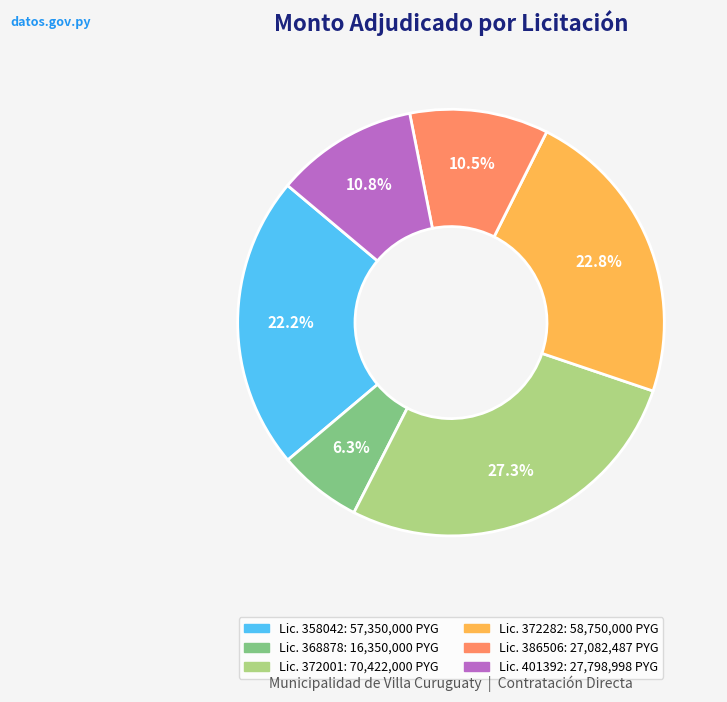

To the nearest percent, what is the difference between the largest and smallest slice percentages?

21%